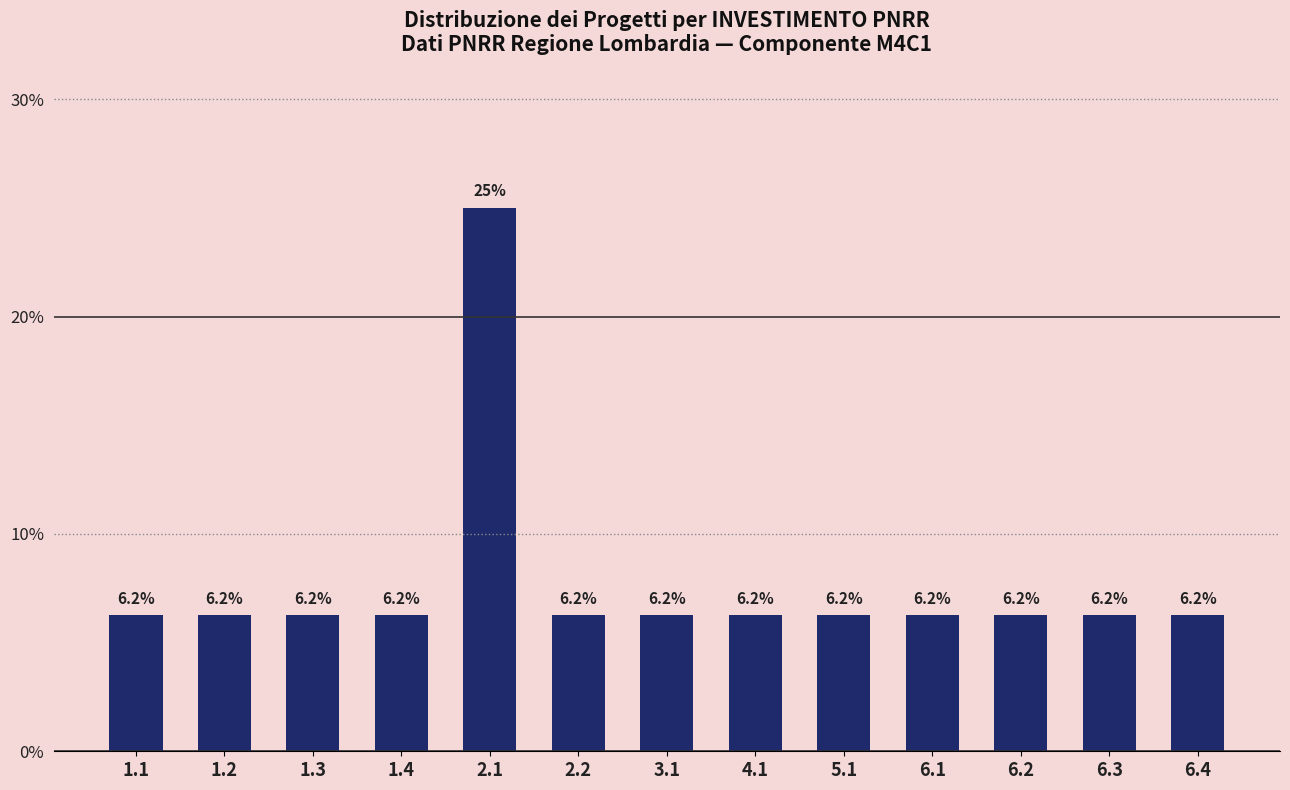

What is the ratio of the value at 6.4 to the value at 5.1?

1.0